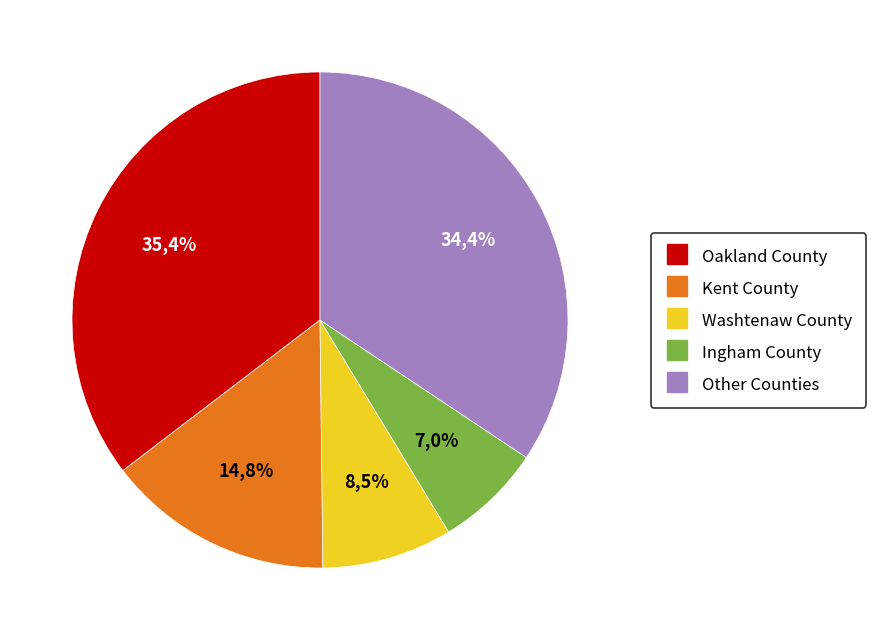

To the nearest percent, what is the combined percentage of Ingham County and Washtenaw County?

15%